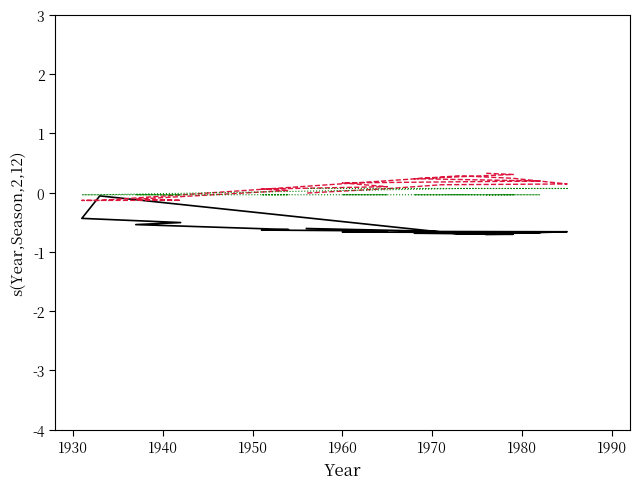

How many lines are shown in the chart?

3